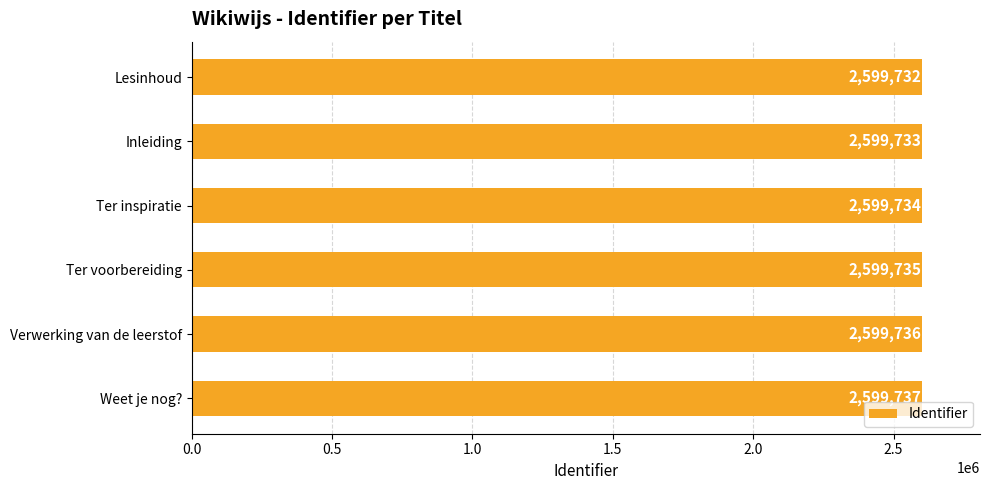

What is the sum of the values at Weet je nog? and Lesinhoud?

5199469